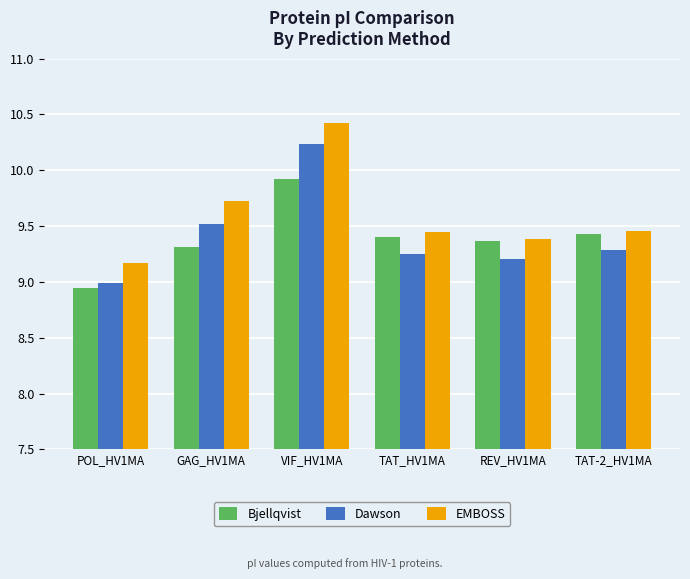

True or false: Bjellqvist has a value of 9.4 at TAT-2_HV1MA.

True